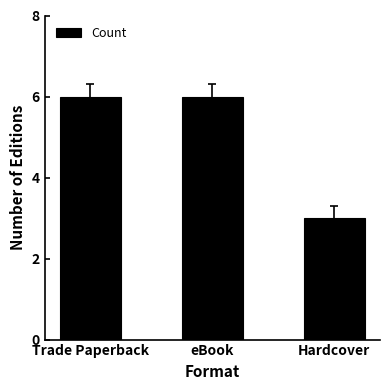

Which label corresponds to the smallest value in the chart?

Hardcover